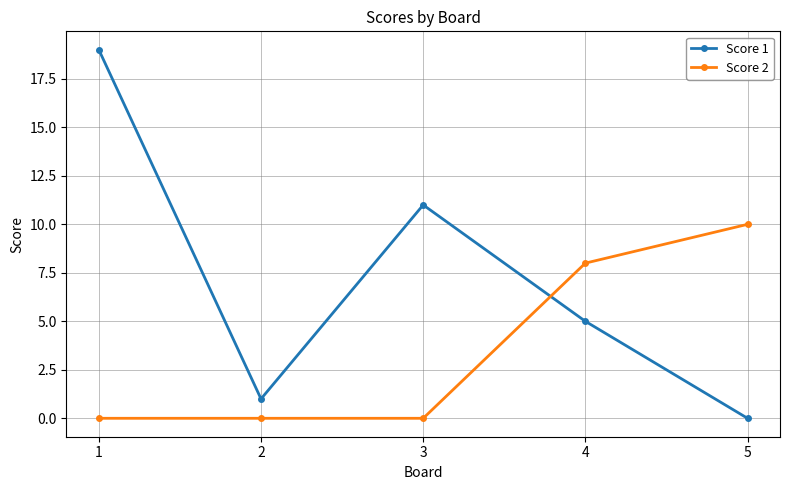

Which series has the largest total across all categories?

Score 1